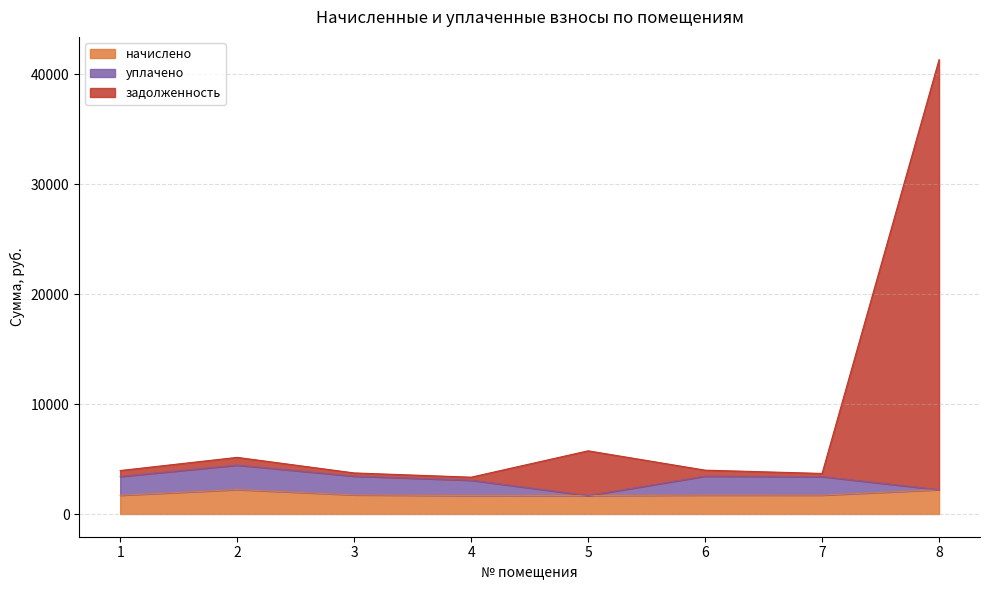

What is the difference between the maximum and minimum values in the начислено series?

548.9